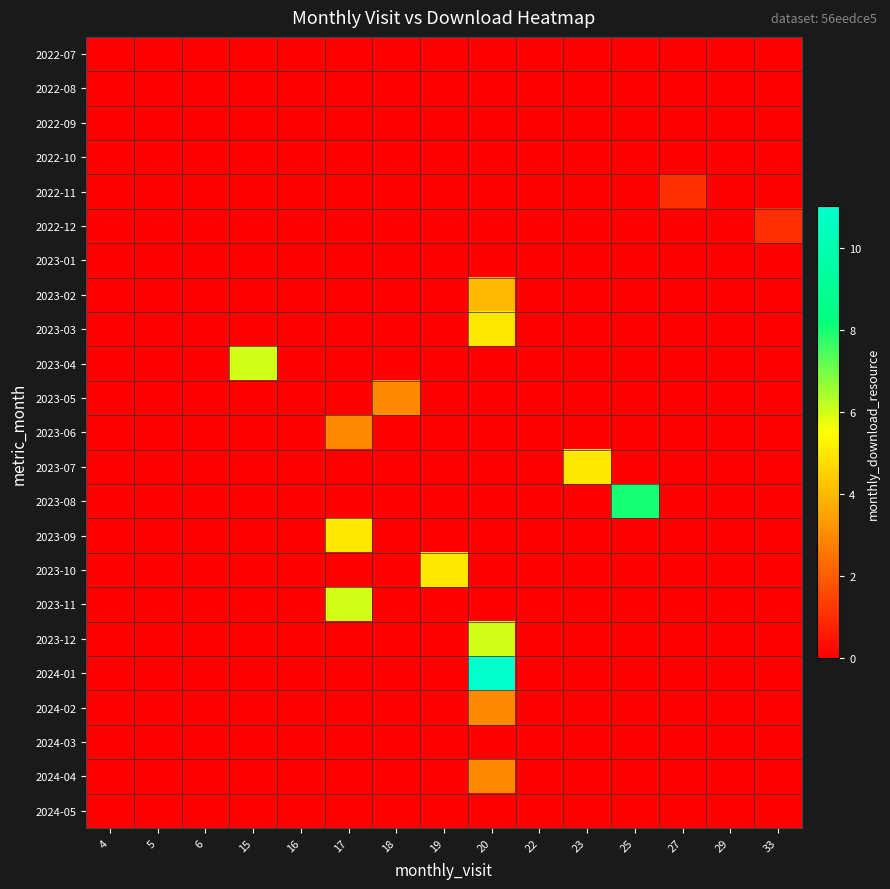

Reading left to right, what are all the values shown in this chart?

2022-07: 4=0	5=0	6=0	15=0	16=0	17=0	18=0	19=0	20=0	22=0	23=0	25=0	27=0	29=0	33=0
2022-08: 4=0	5=0	6=0	15=0	16=0	17=0	18=0	19=0	20=0	22=0	23=0	25=0	27=0	29=0	33=0
2022-09: 4=0	5=0	6=0	15=0	16=0	17=0	18=0	19=0	20=0	22=0	23=0	25=0	27=0	29=0	33=0
2022-10: 4=0	5=0	6=0	15=0	16=0	17=0	18=0	19=0	20=0	22=0	23=0	25=0	27=0	29=0	33=0
2022-11: 4=0	5=0	6=0	15=0	16=0	17=0	18=0	19=0	20=0	22=0	23=0	25=0	27=1	29=0	33=0
2022-12: 4=0	5=0	6=0	15=0	16=0	17=0	18=0	19=0	20=0	22=0	23=0	25=0	27=0	29=0	33=1
2023-01: 4=0	5=0	6=0	15=0	16=0	17=0	18=0	19=0	20=0	22=0	23=0	25=0	27=0	29=0	33=0
2023-02: 4=0	5=0	6=0	15=0	16=0	17=0	18=0	19=0	20=4	22=0	23=0	25=0	27=0	29=0	33=0
2023-03: 4=0	5=0	6=0	15=0	16=0	17=0	18=0	19=0	20=5	22=0	23=0	25=0	27=0	29=0	33=0
2023-04: 4=0	5=0	6=0	15=6	16=0	17=0	18=0	19=0	20=0	22=0	23=0	25=0	27=0	29=0	33=0
2023-05: 4=0	5=0	6=0	15=0	16=0	17=0	18=3	19=0	20=0	22=0	23=0	25=0	27=0	29=0	33=0
2023-06: 4=0	5=0	6=0	15=0	16=0	17=3	18=0	19=0	20=0	22=0	23=0	25=0	27=0	29=0	33=0
2023-07: 4=0	5=0	6=0	15=0	16=0	17=0	18=0	19=0	20=0	22=0	23=5	25=0	27=0	29=0	33=0
2023-08: 4=0	5=0	6=0	15=0	16=0	17=0	18=0	19=0	20=0	22=0	23=0	25=8	27=0	29=0	33=0
2023-09: 4=0	5=0	6=0	15=0	16=0	17=5	18=0	19=0	20=0	22=0	23=0	25=0	27=0	29=0	33=0
2023-10: 4=0	5=0	6=0	15=0	16=0	17=0	18=0	19=5	20=0	22=0	23=0	25=0	27=0	29=0	33=0
2023-11: 4=0	5=0	6=0	15=0	16=0	17=6	18=0	19=0	20=0	22=0	23=0	25=0	27=0	29=0	33=0
2023-12: 4=0	5=0	6=0	15=0	16=0	17=0	18=0	19=0	20=6	22=0	23=0	25=0	27=0	29=0	33=0
2024-01: 4=0	5=0	6=0	15=0	16=0	17=0	18=0	19=0	20=11	22=0	23=0	25=0	27=0	29=0	33=0
2024-02: 4=0	5=0	6=0	15=0	16=0	17=0	18=0	19=0	20=3	22=0	23=0	25=0	27=0	29=0	33=0
2024-03: 4=0	5=0	6=0	15=0	16=0	17=0	18=0	19=0	20=0	22=0	23=0	25=0	27=0	29=0	33=0
2024-04: 4=0	5=0	6=0	15=0	16=0	17=0	18=0	19=0	20=3	22=0	23=0	25=0	27=0	29=0	33=0
2024-05: 4=0	5=0	6=0	15=0	16=0	17=0	18=0	19=0	20=0	22=0	23=0	25=0	27=0	29=0	33=0